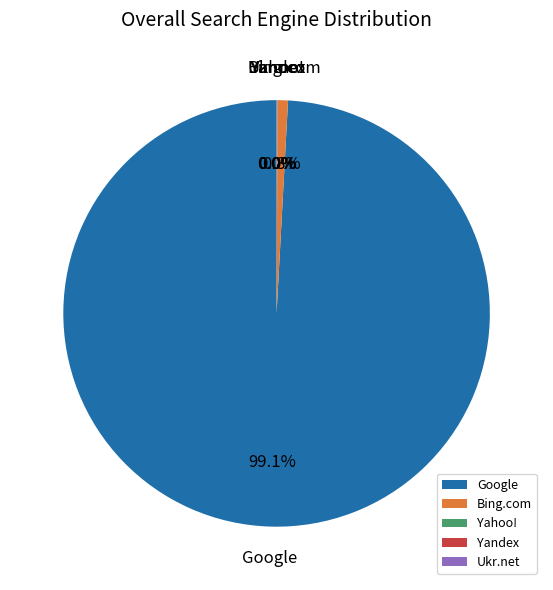

What portion of the pie excludes Bing.com?

99.2%